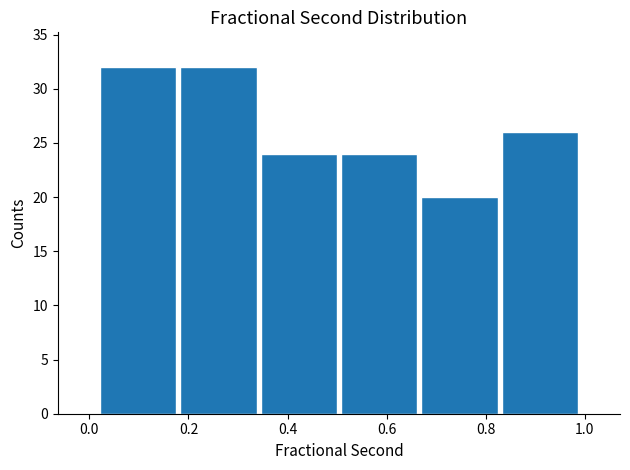

Reading left to right, list every bar in this chart as the range it spans on the x-axis followed by its height. Neither the bar edges nor the heights are printed on the chart, so give them approximately, as read against the axes.

0.02 to 0.18: 32
0.18 to 0.34: 32
0.34 to 0.50: 24
0.50 to 0.66: 24
0.66 to 0.82: 20
0.82 to 1.00: 26